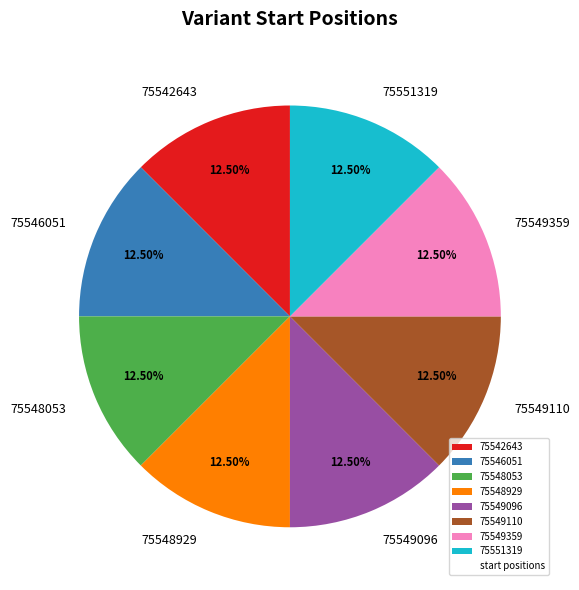

Do 75551319 and 75546051 together represent more than half of the pie?

No